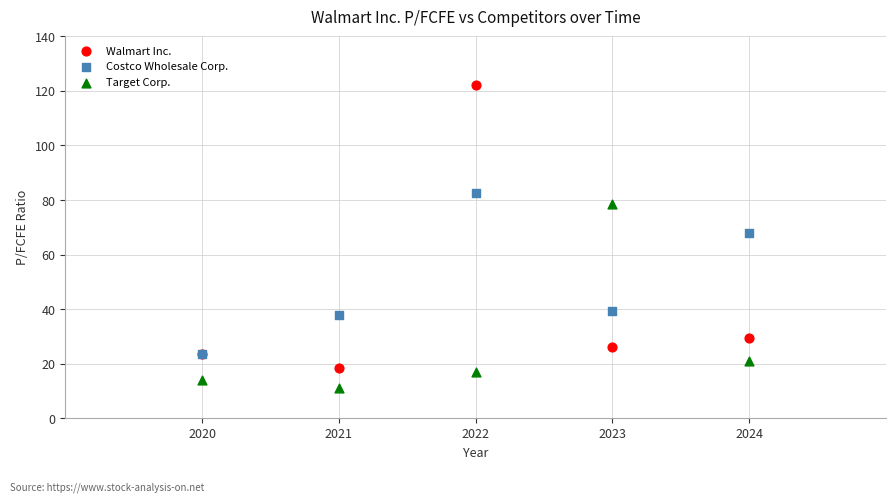

Across all series, what Y value is closest to 66?

68.0